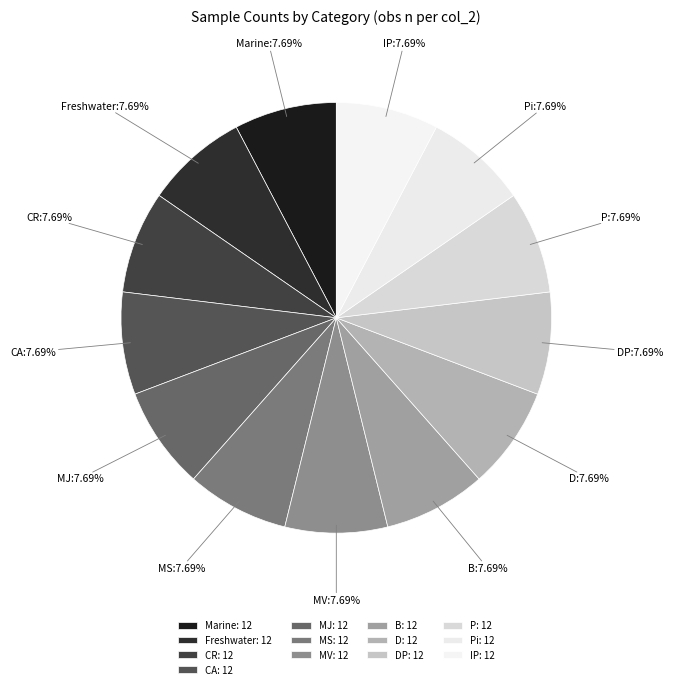

To the nearest percent, what percentage of the pie is Freshwater?

8%